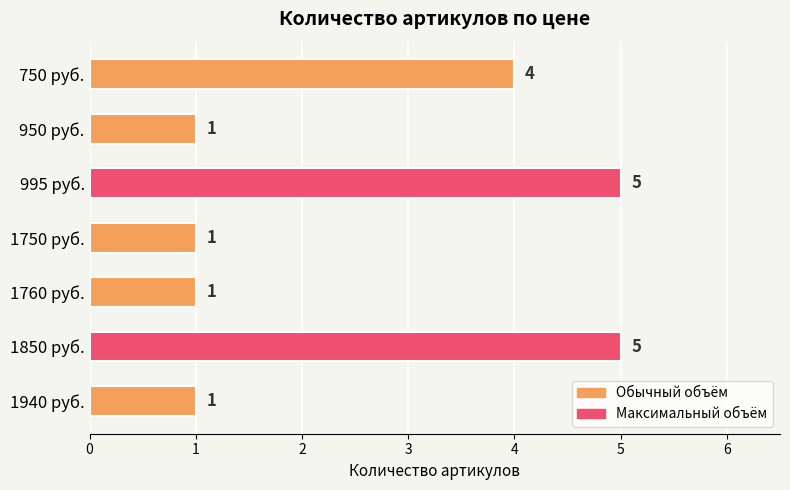

How many values are between 1 and 5?

7